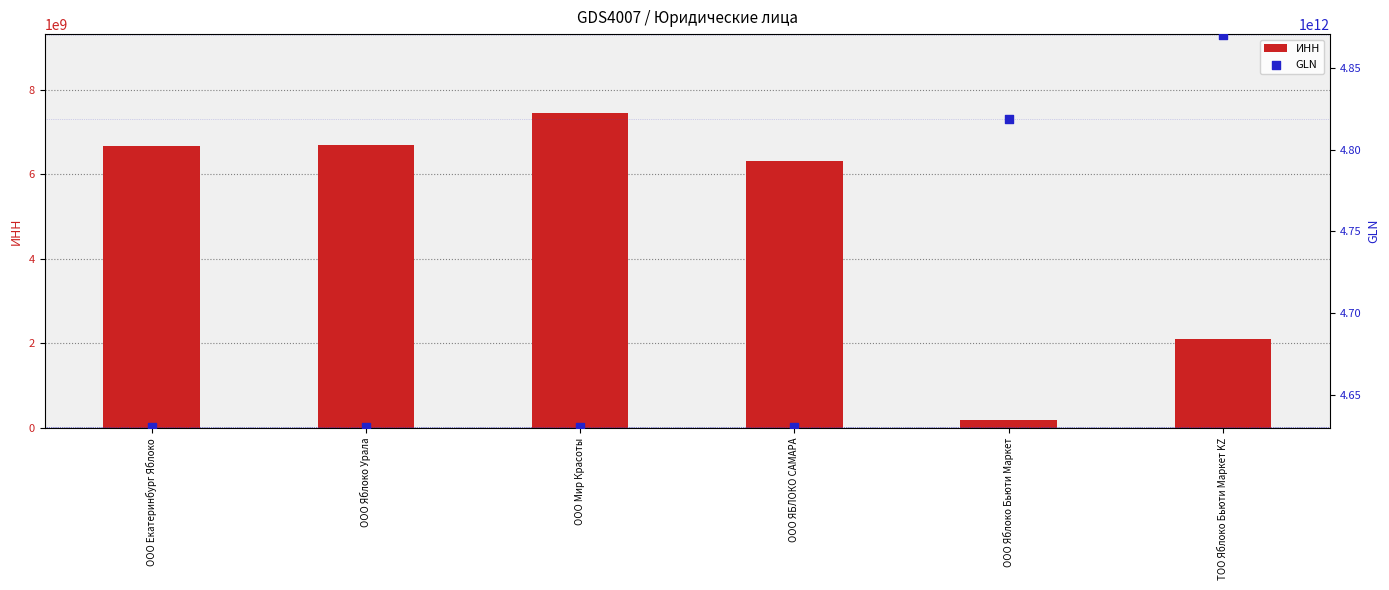

Which series reaches the maximum Y coordinate?

GLN